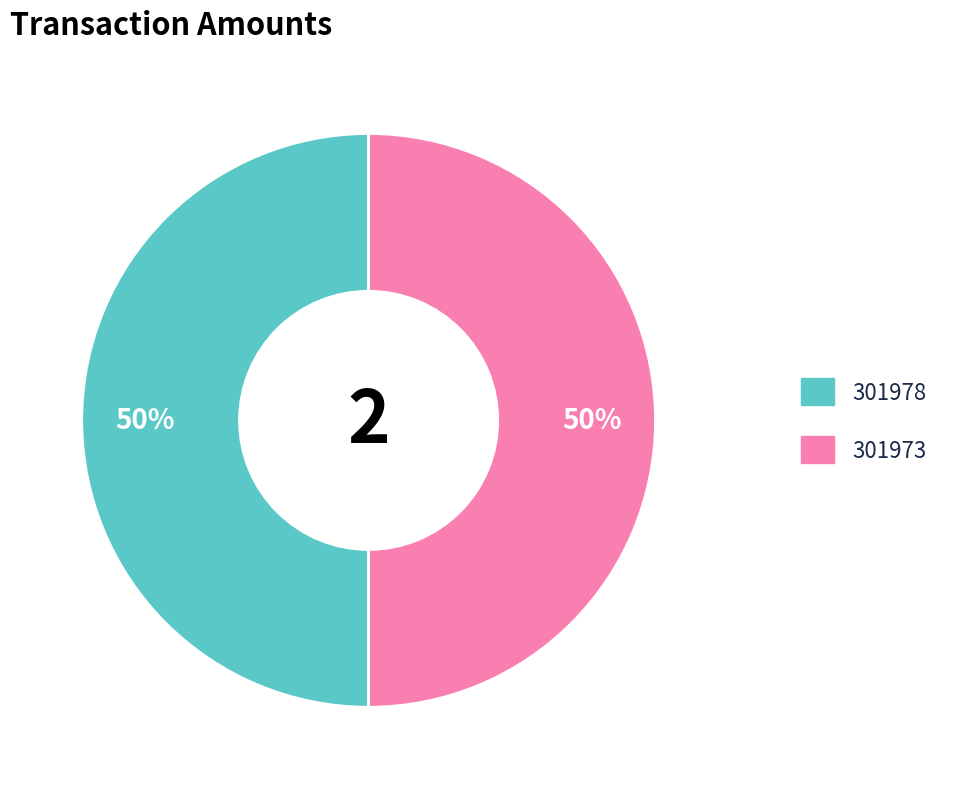

Is the sum of 301978 and 301973 greater than half?

Yes